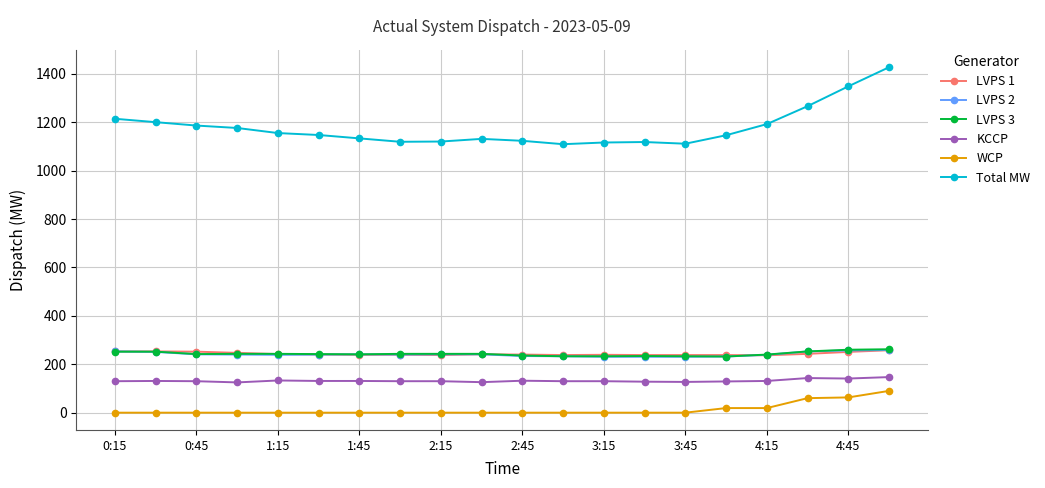

What is the difference between the second highest and second lowest values in the LVPS 1 series?

15